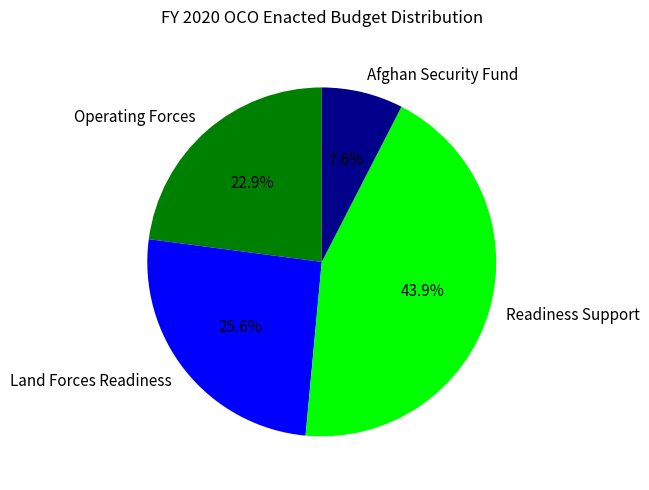

What is the largest slice in the pie chart?

Readiness Support